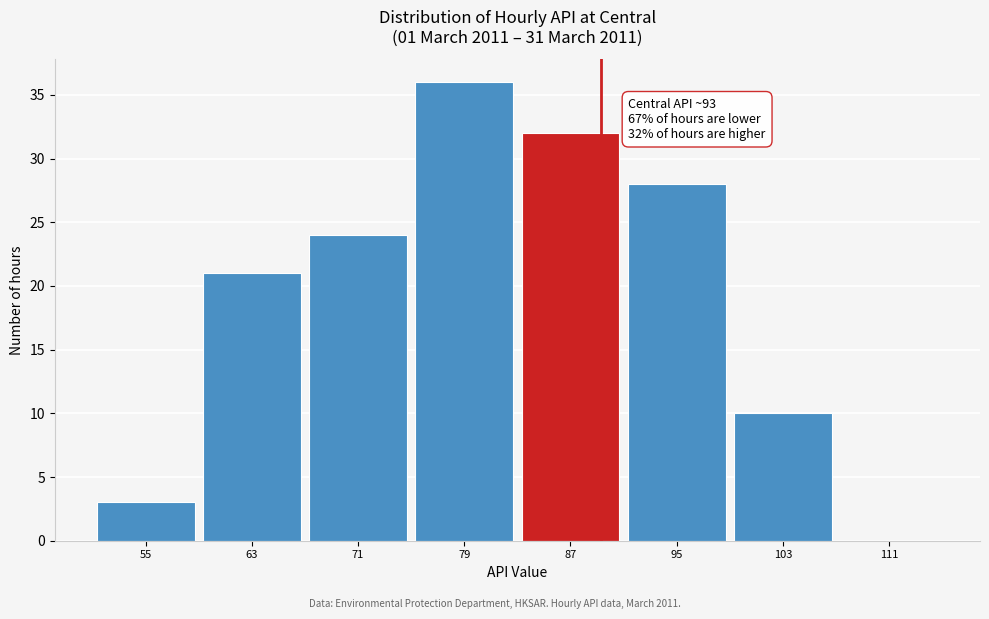

Reading right to left, extract all data points from this chart.

111=0	103=10	95=28	87=32	79=36	71=24	63=21	55=3